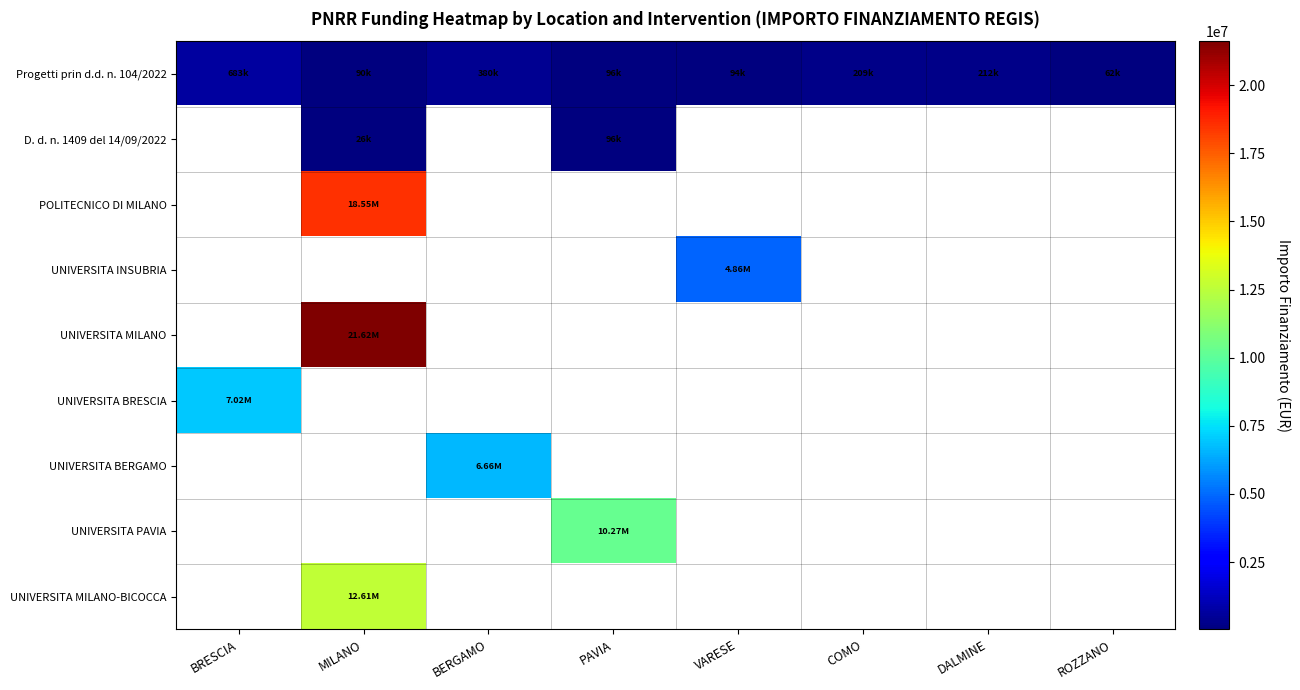

What is the minimum value shown in the chart?

25552.0